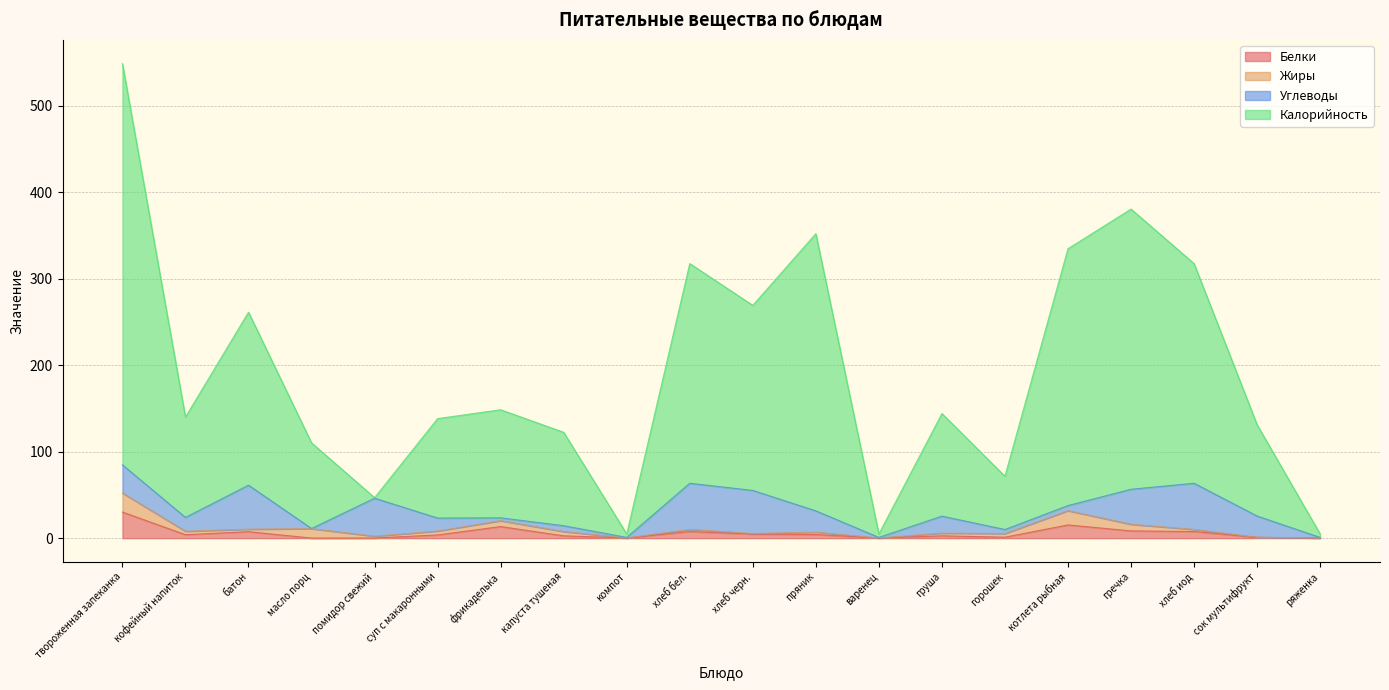

At which category is the sum across all series the highest?

твороженная запеканка